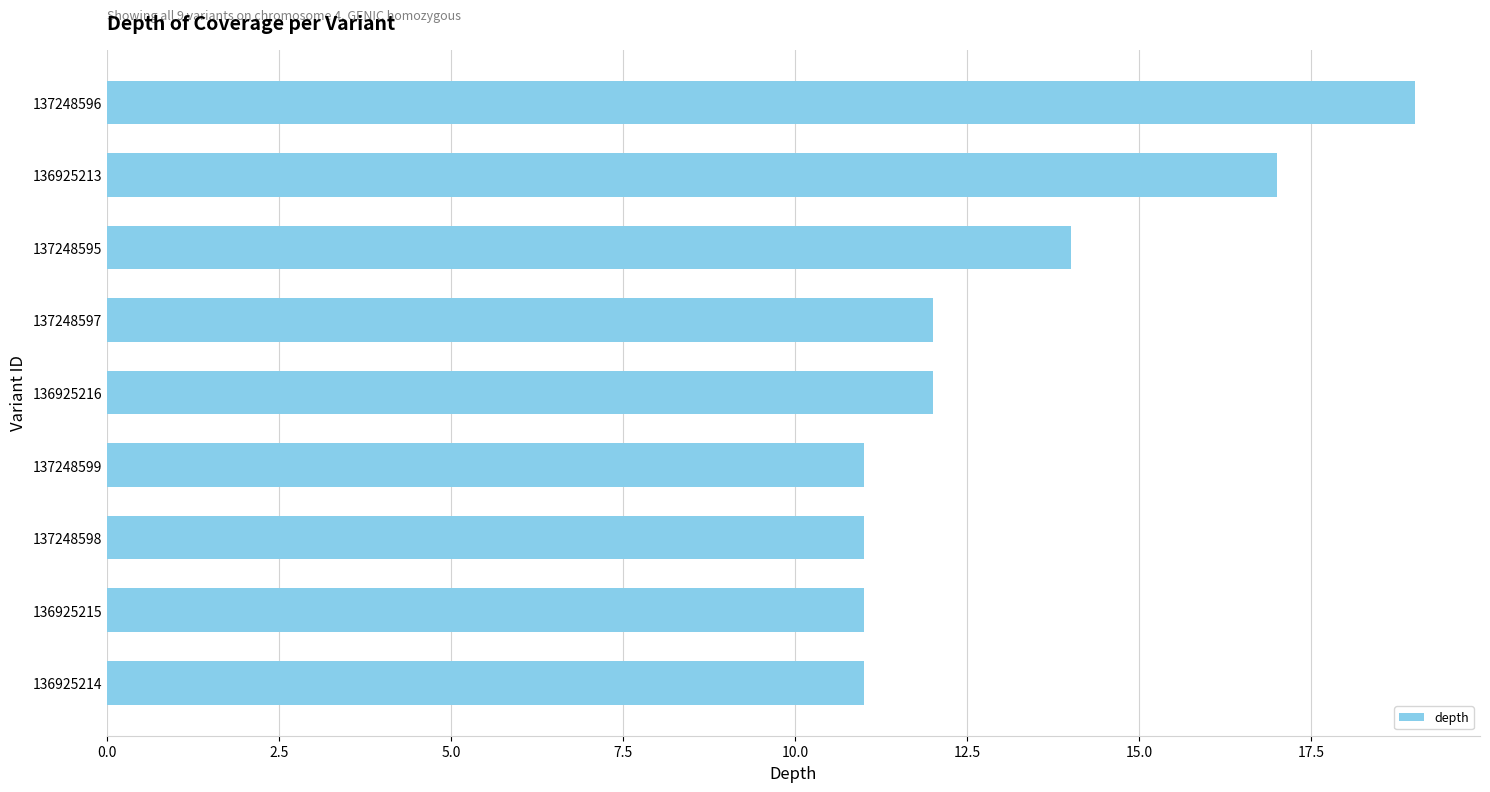

Between 136925213 and 137248596, which is larger?

137248596